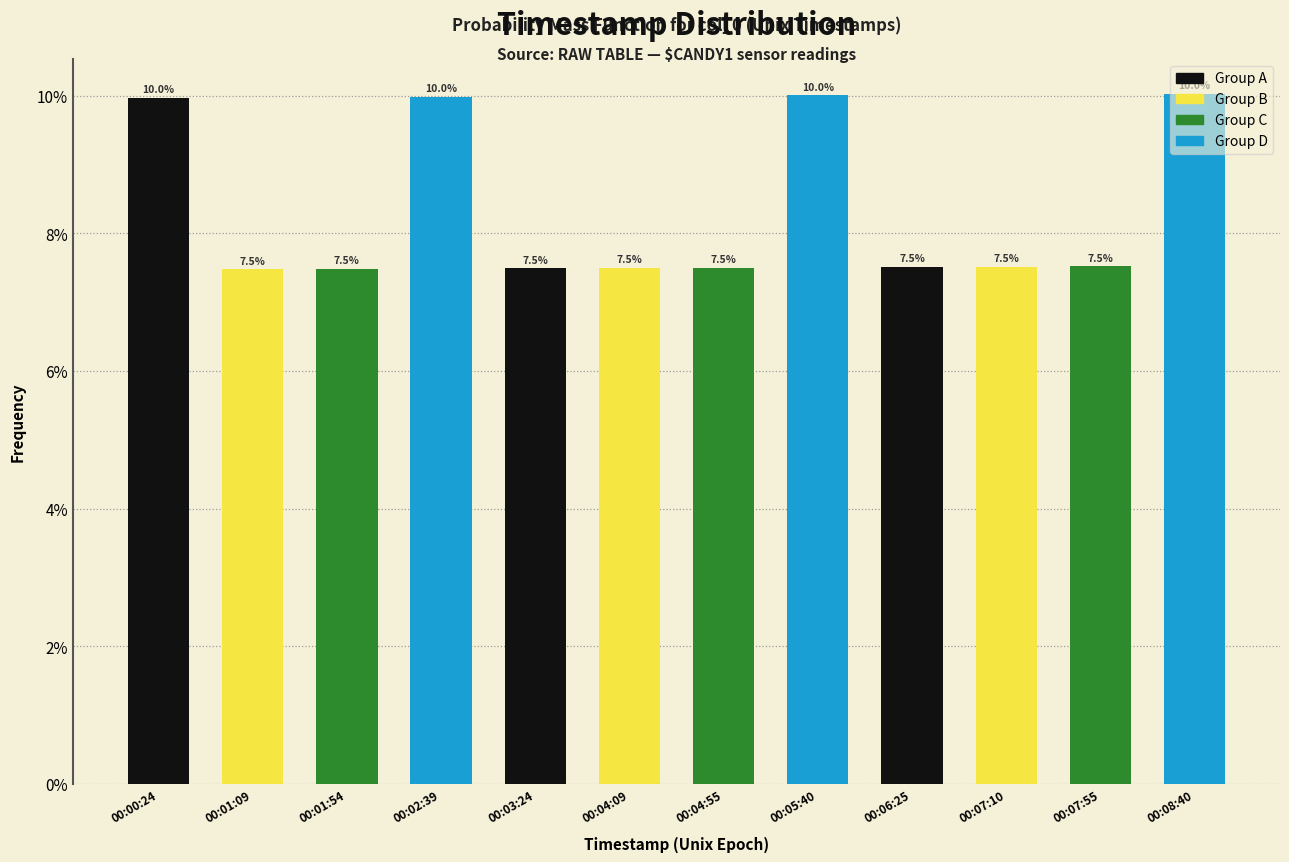

What is the change in value from 00:07:10 to 00:08:40?

+2.5